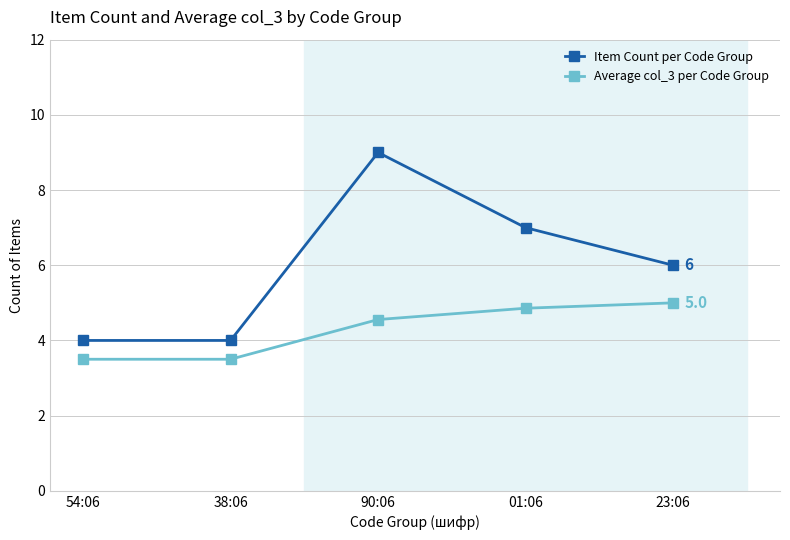

The Item Count per Code Group series shows 4.1 at 01:06. True or false?

False